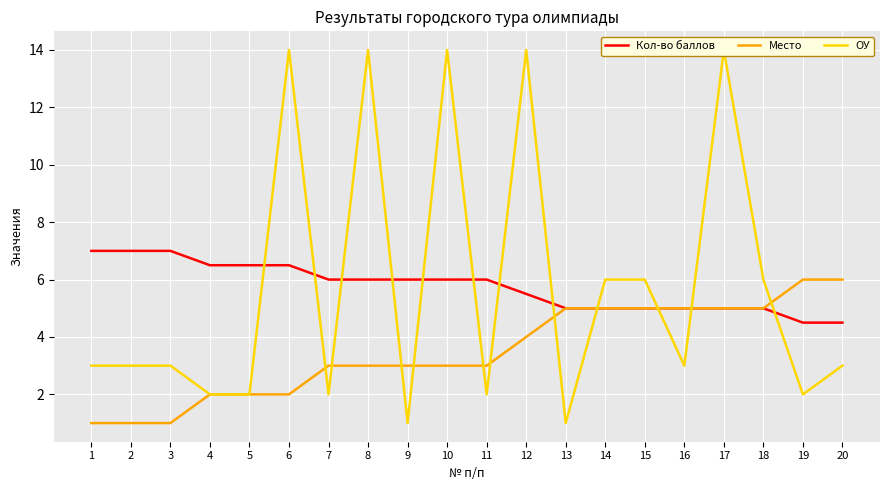

How many categories are shown in the chart?

20